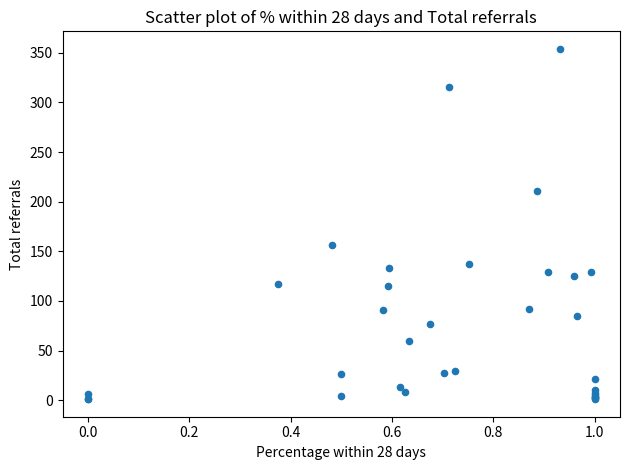

What Y value in the scatter plot is closest to 177?

156